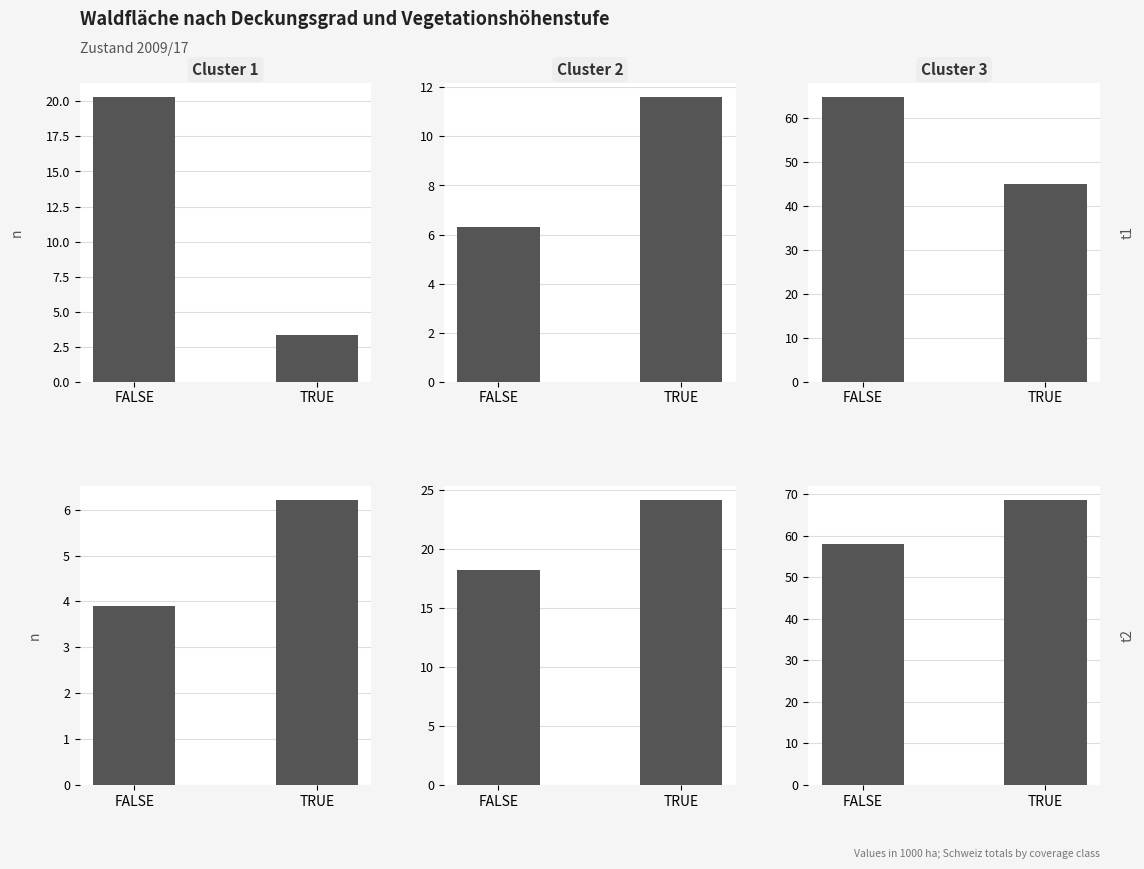

Which series changed the most between FALSE and TRUE?

Cluster 3